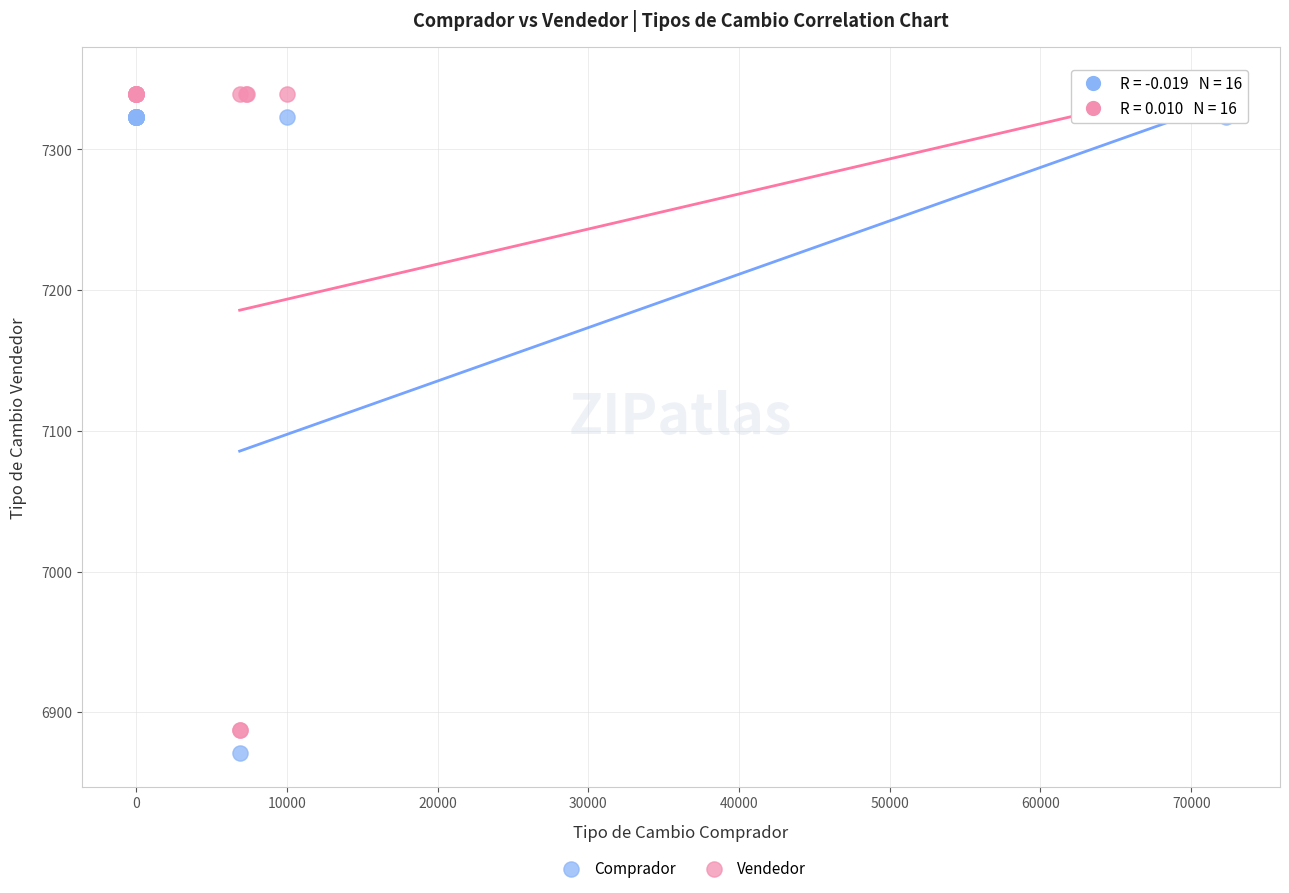

Which series has the largest Y range (max minus min)?

Vendedor